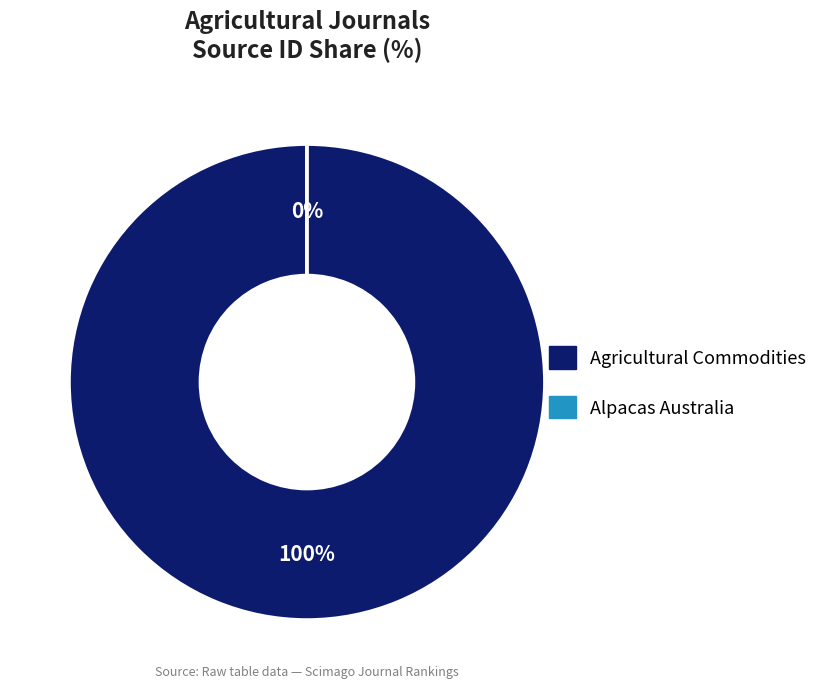

Is the sum of Alpacas Australia and Agricultural Commodities greater than half?

Yes